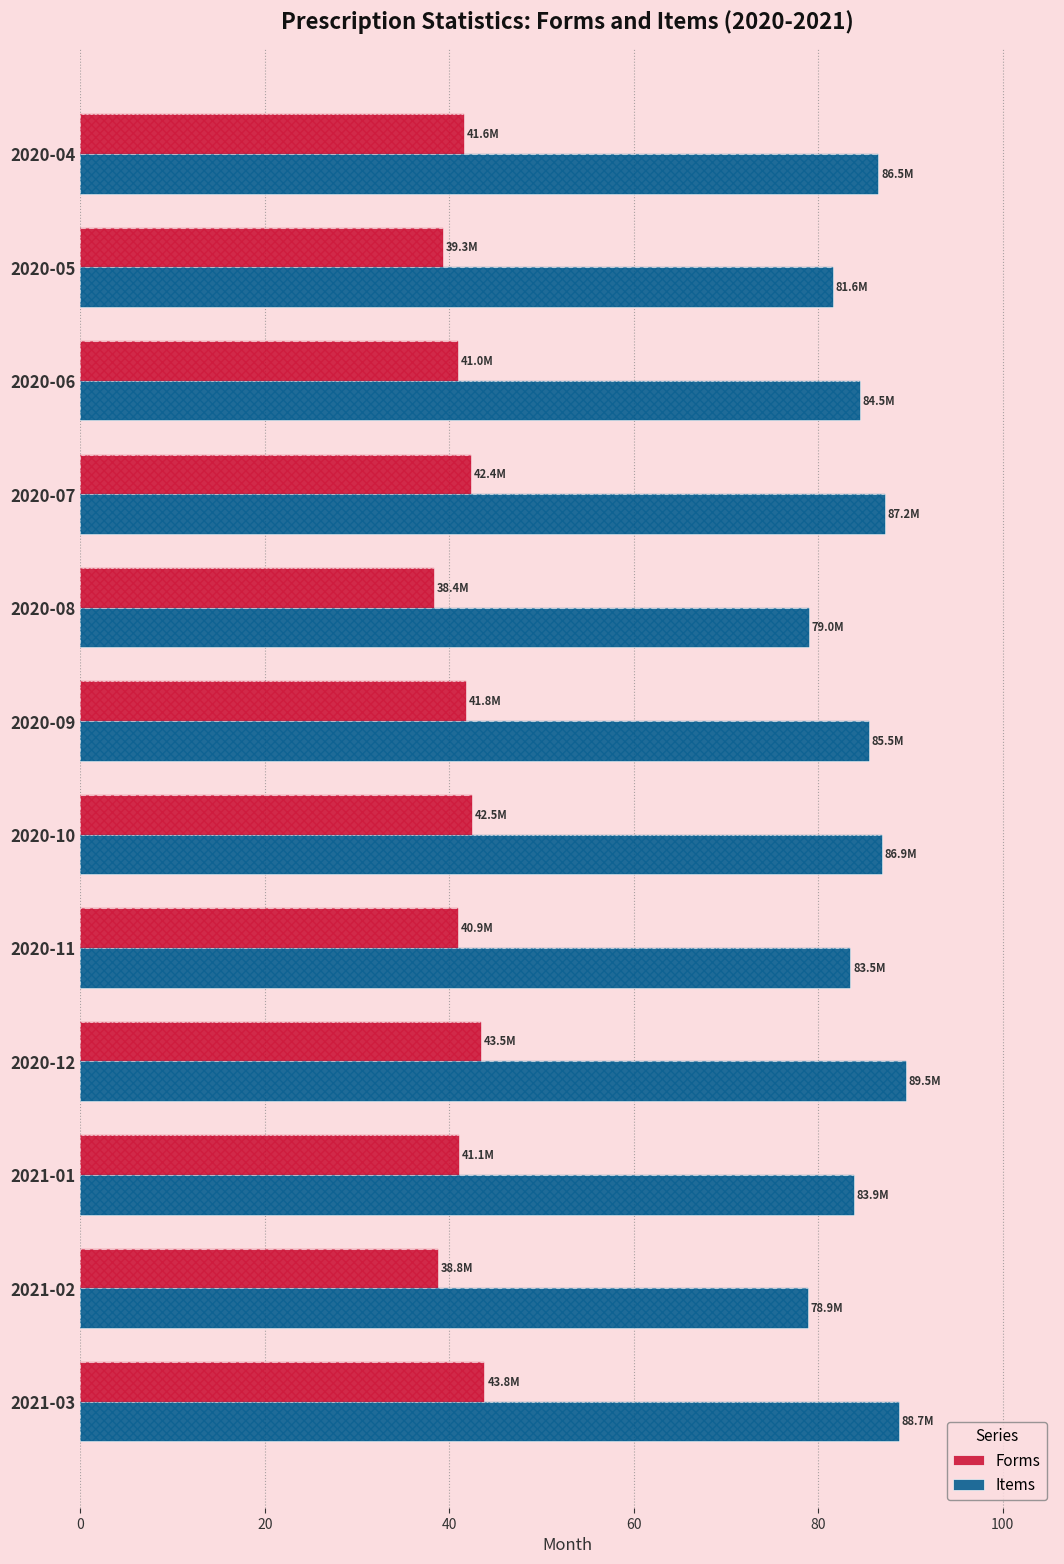

How many values in the Items series are below 85?

6